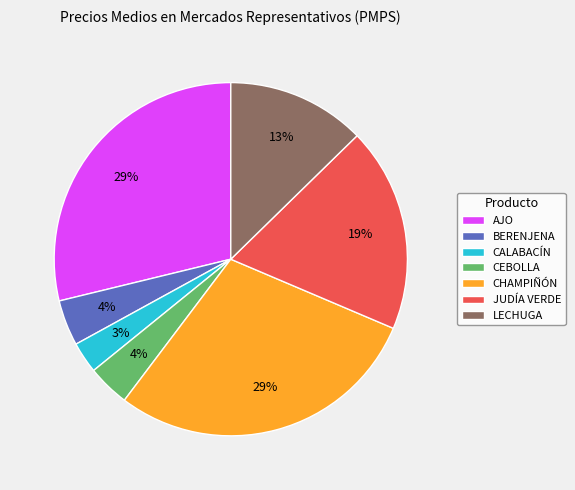

The JUDÍA VERDE slice represents 32% of the pie. True or false?

False